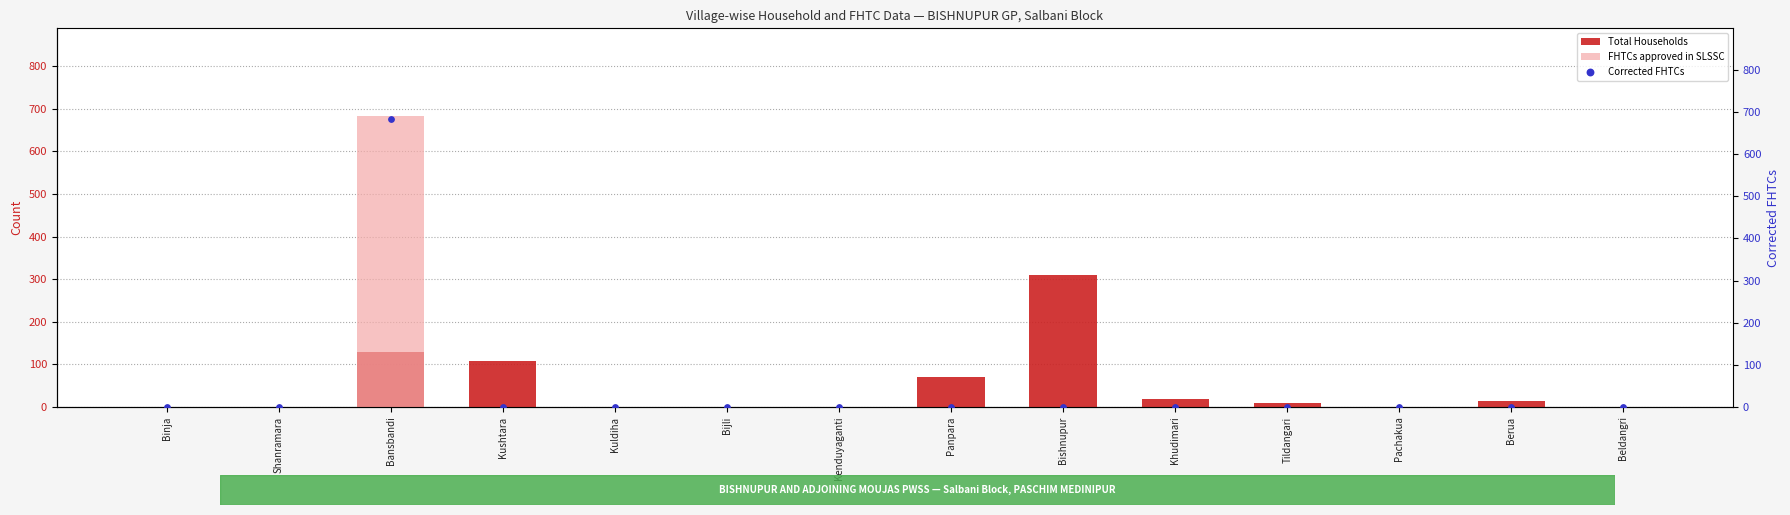

Which series contains the lowest Y value?

Total Households